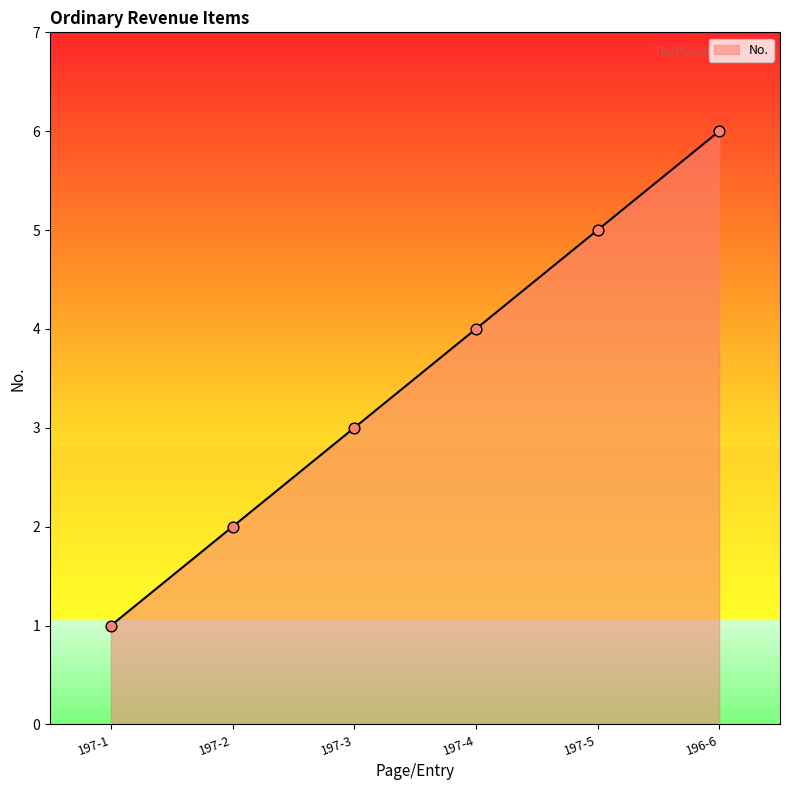

Which has a higher value, 197-2 or 197-3?

197-3